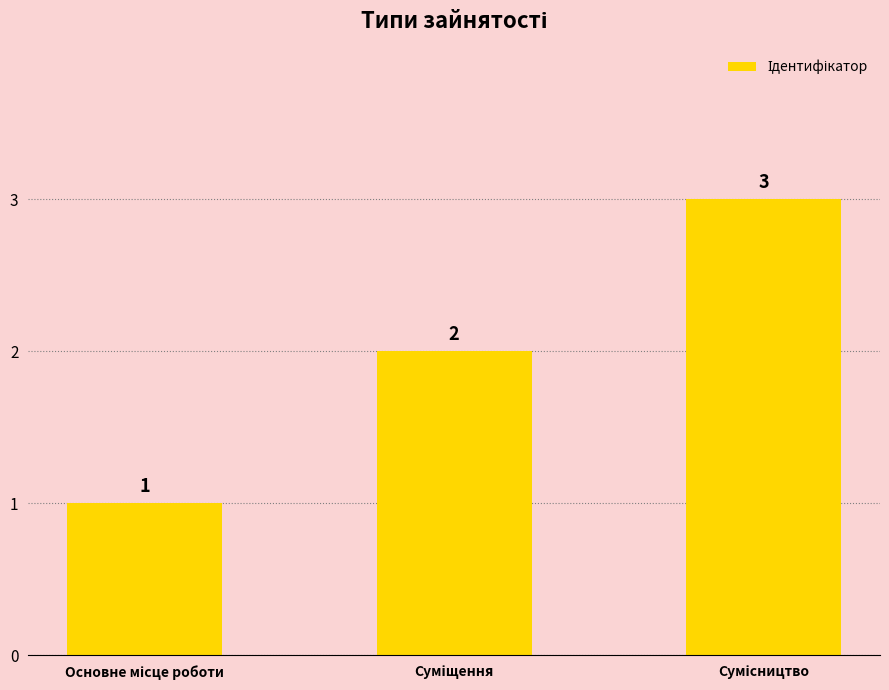

How many distinct data groups are displayed?

1